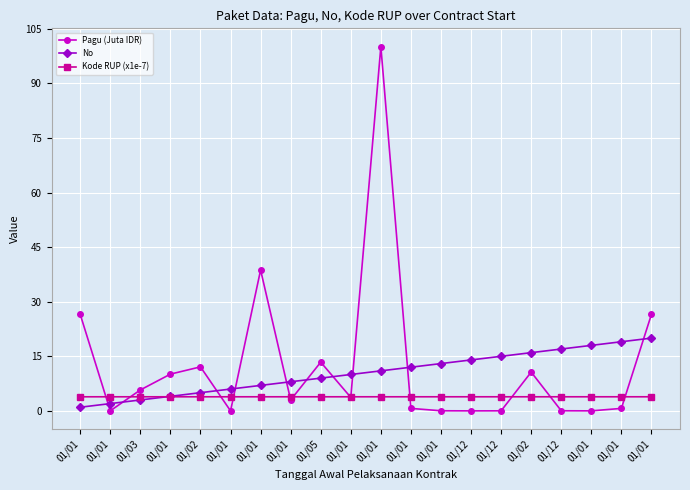

The No series shows 0.5 at 01/01. True or false?

False